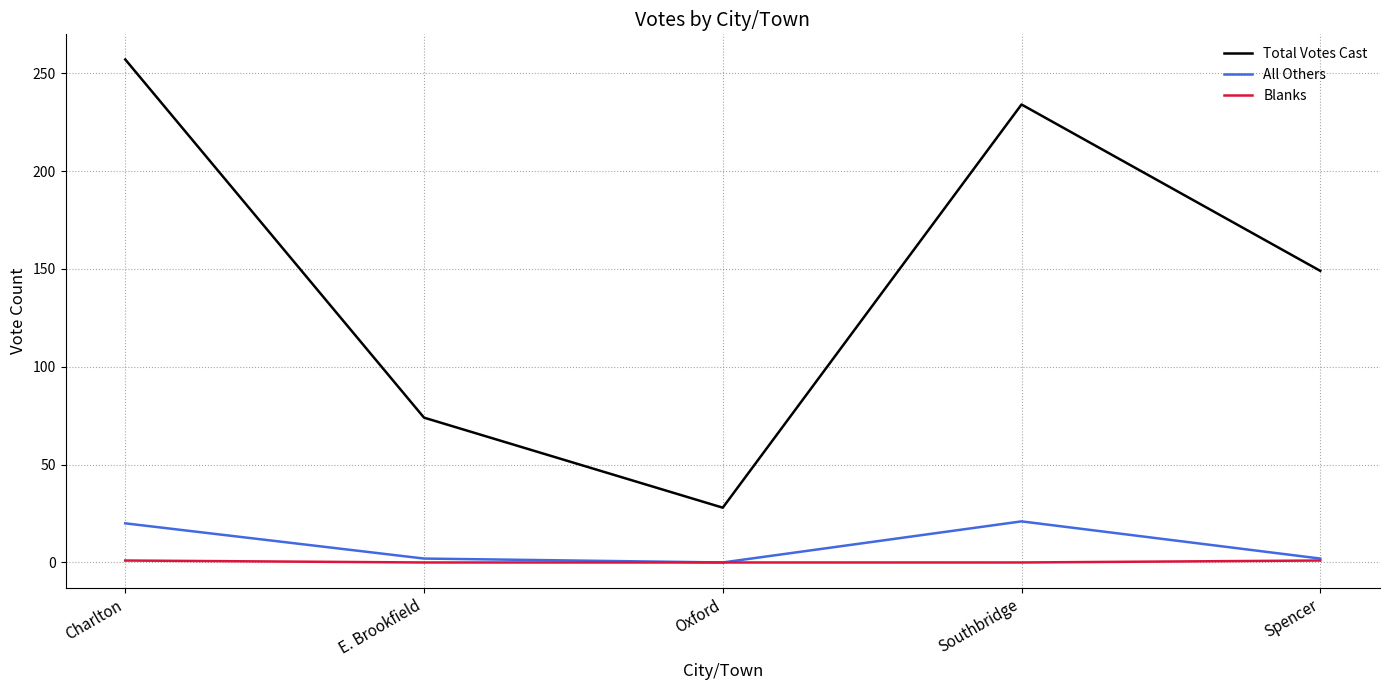

What is the difference between the All Others values at Oxford and E. Brookfield?

2